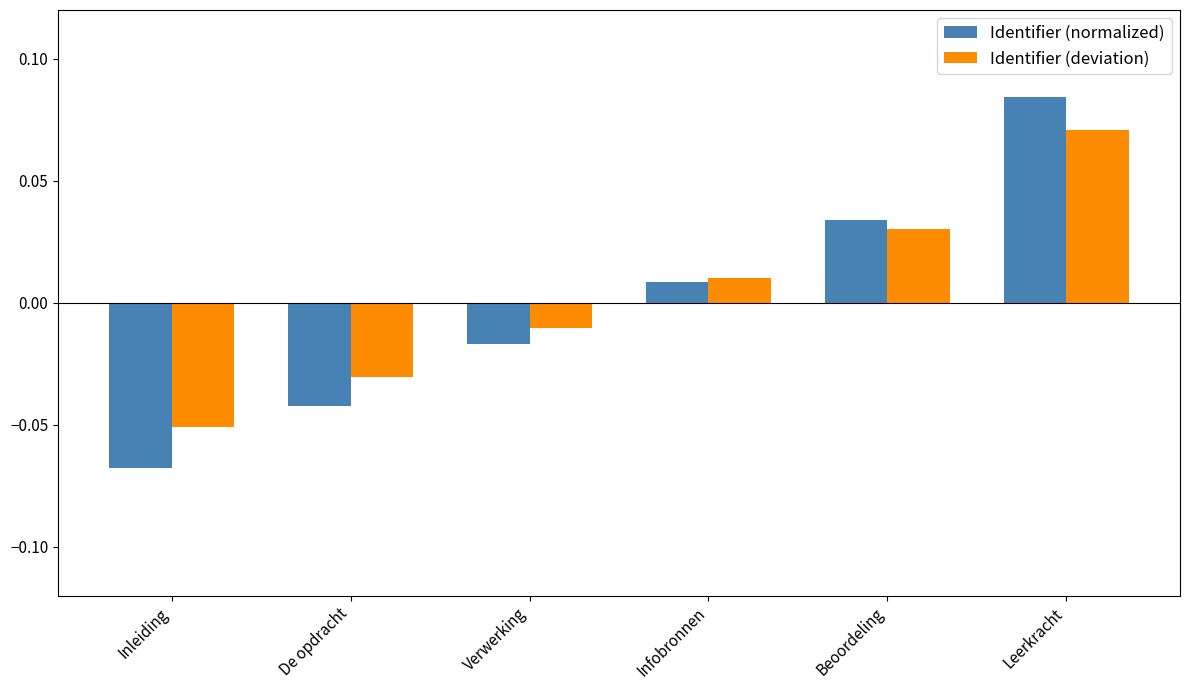

Which label corresponds to the smallest value in the chart?

Inleiding